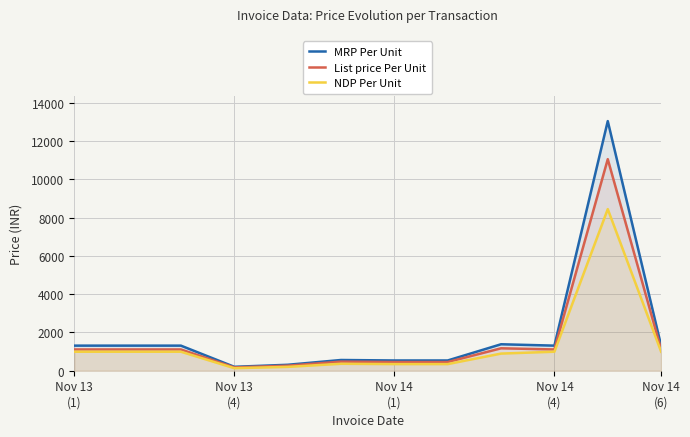

Which series has the largest range (max minus min)?

MRP Per Unit